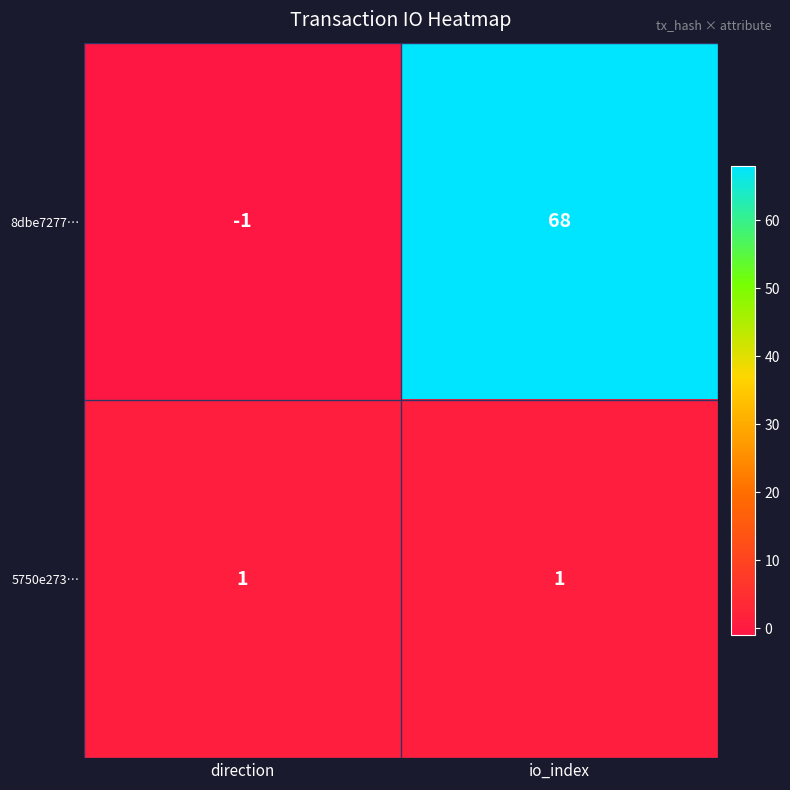

At which category is the sum across all series the highest?

io_index